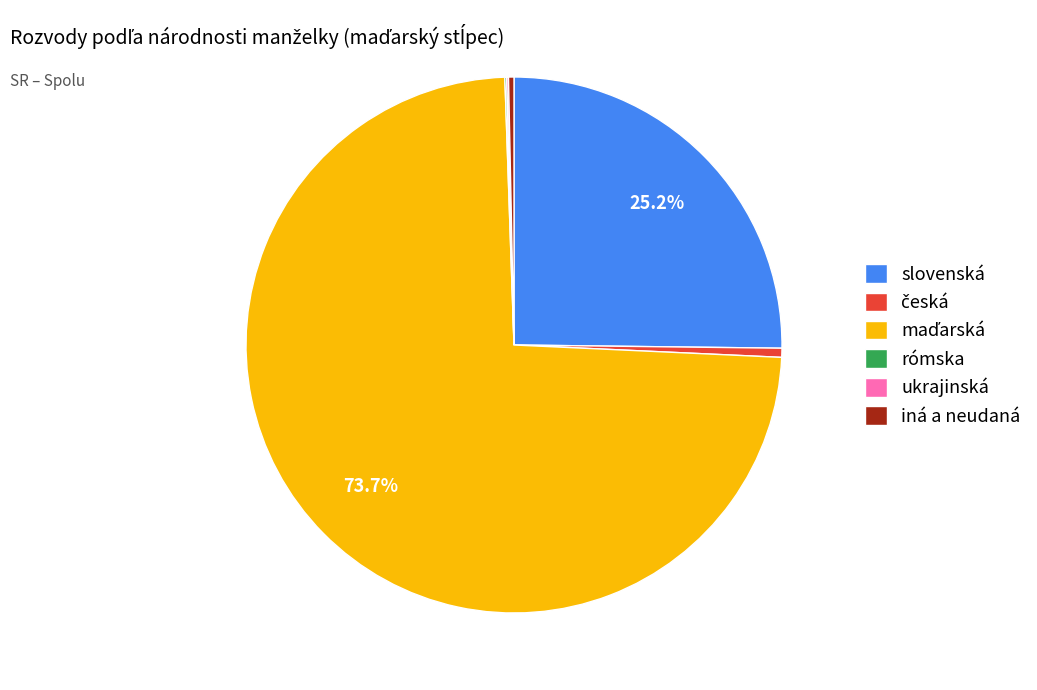

What percentage is NOT represented by slovenská?

74.8%